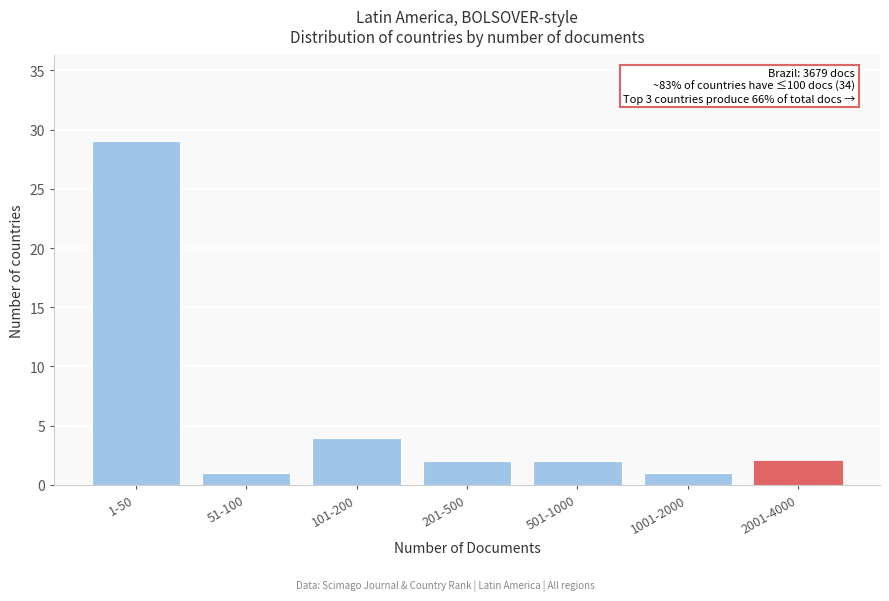

Reading left to right, transcribe all the data shown in this chart.

29	1	4	2	2	1	2